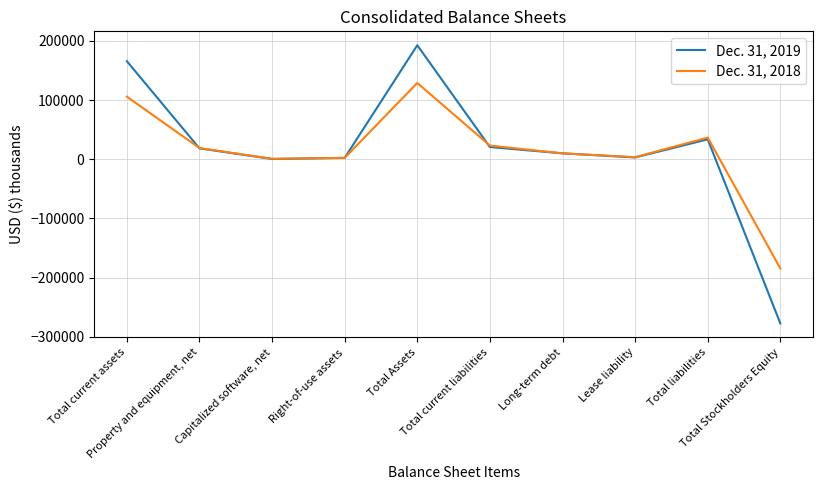

What is the maximum value shown in the chart?

192711